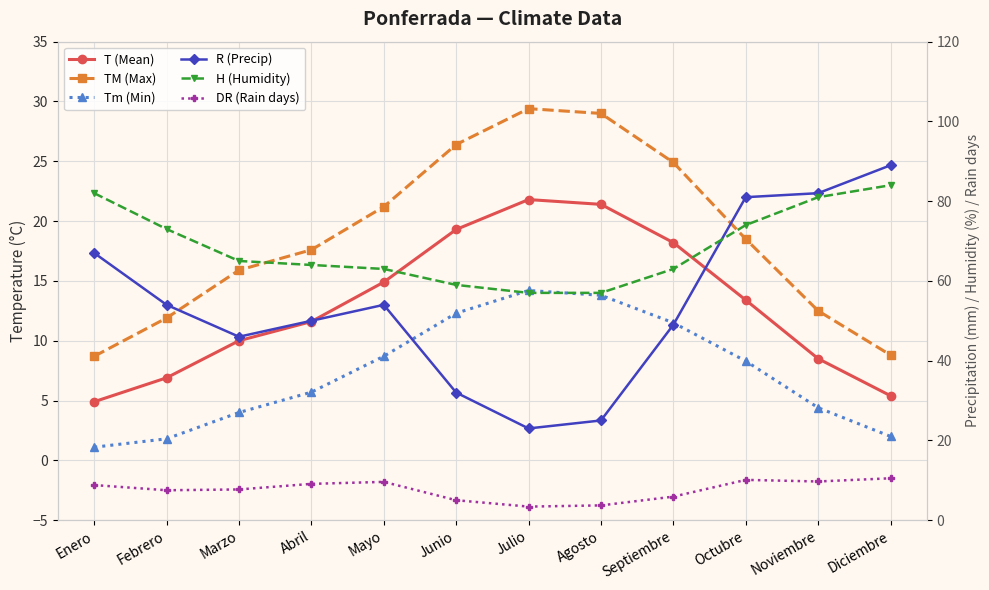

The value of TM (Max) at Enero is 8.7. True or false?

True